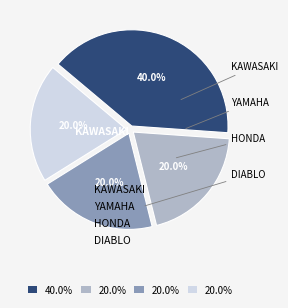

Does any single category account for the majority?

No